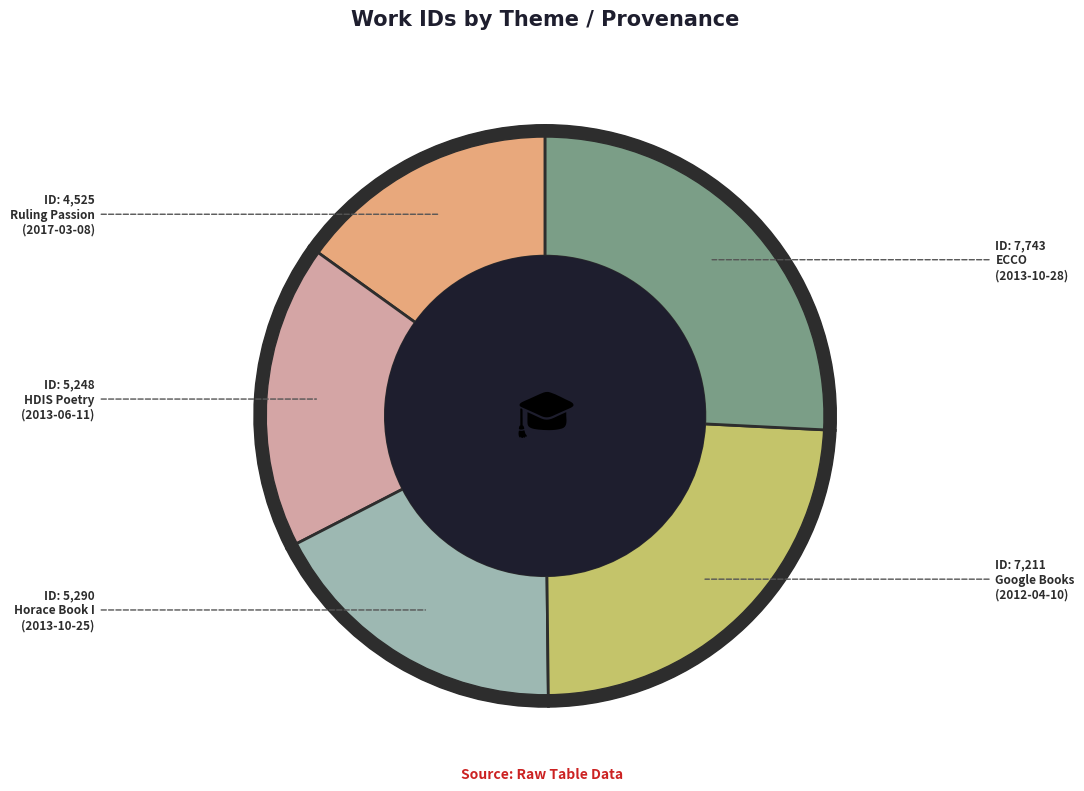

Approximately how many times larger is the value at Google Books
(2012-04-10) compared to ECCO
(2013-10-28)?

0.9